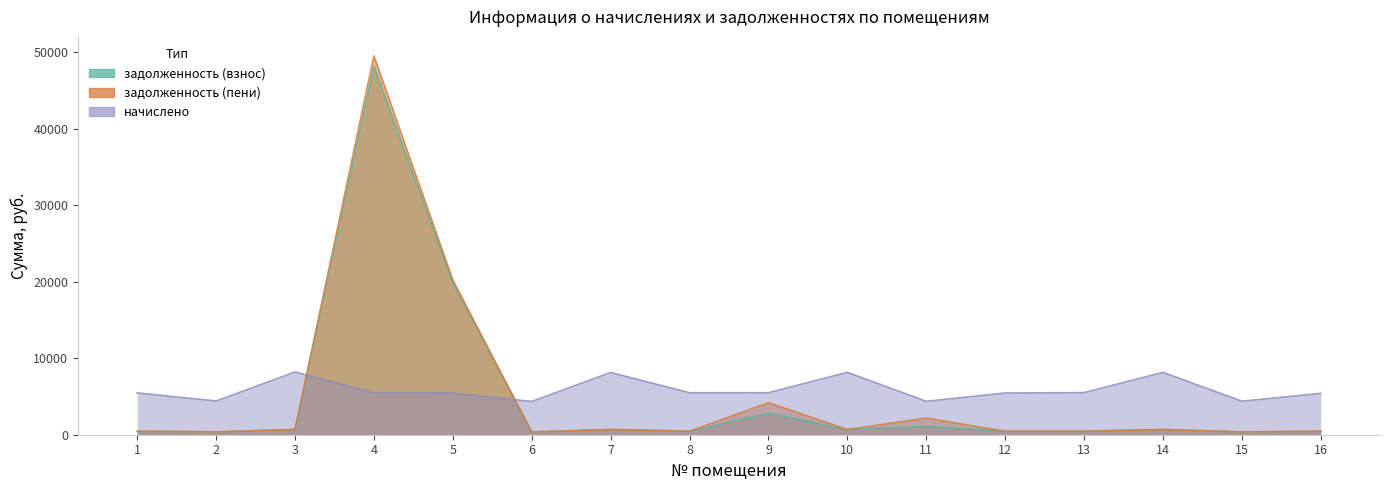

At which label is задолженность (пени) closest to 24951?

5